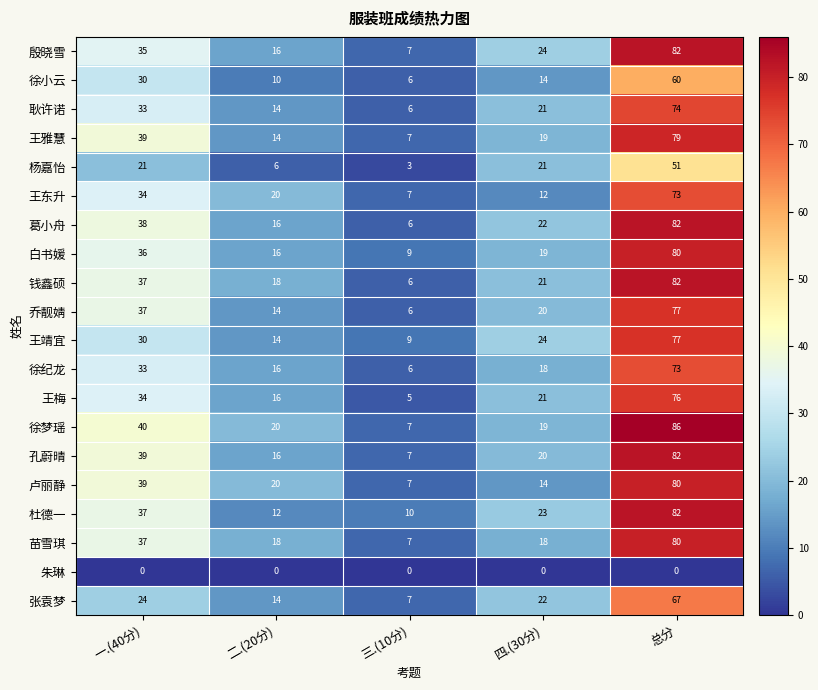

Where does the 葛小舟 series first go above 22?

一.(40分)